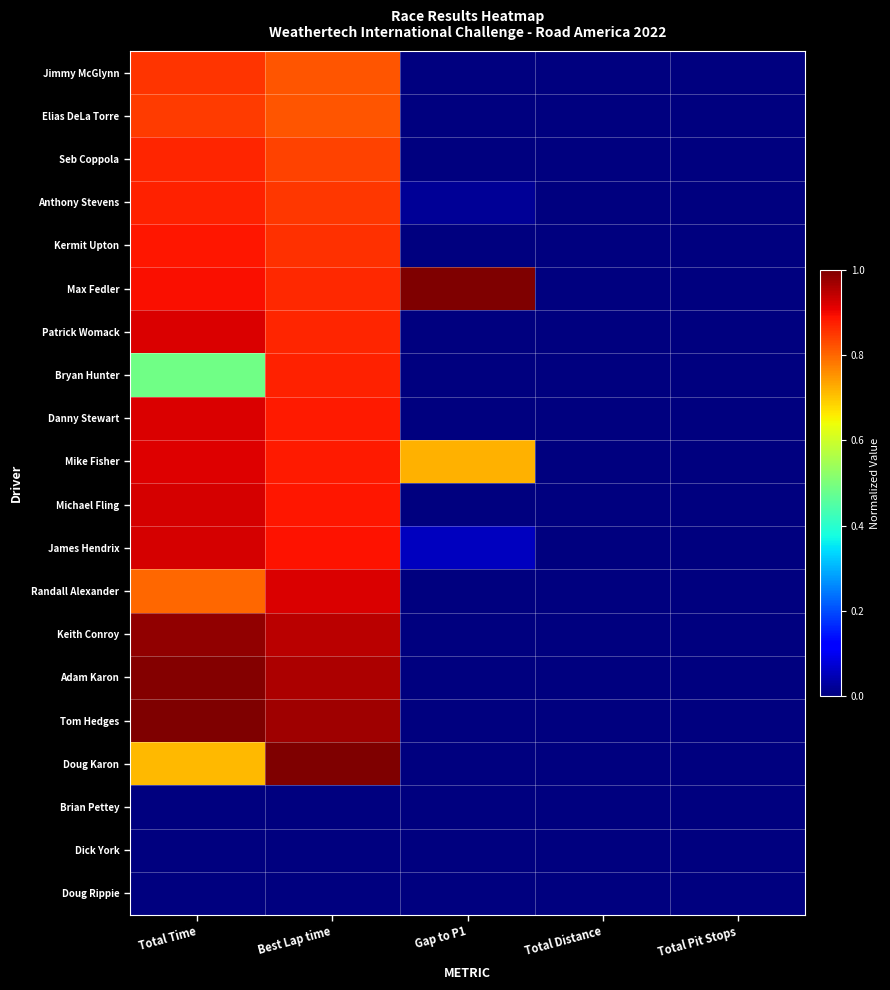

At which category is the sum across all series the highest?

Best Lap time